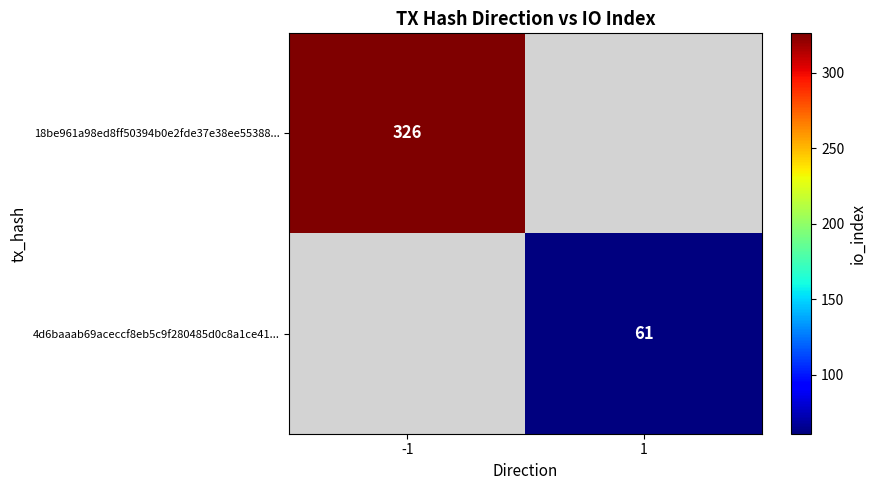

True or false: 18be961a98ed8ff50394b0e2fde37e38ee55388... has a value of 91.5 at -1.

False